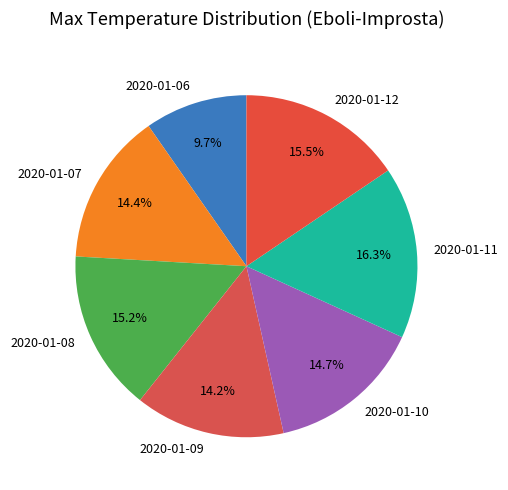

Which category has the biggest portion of the pie?

2020-01-11